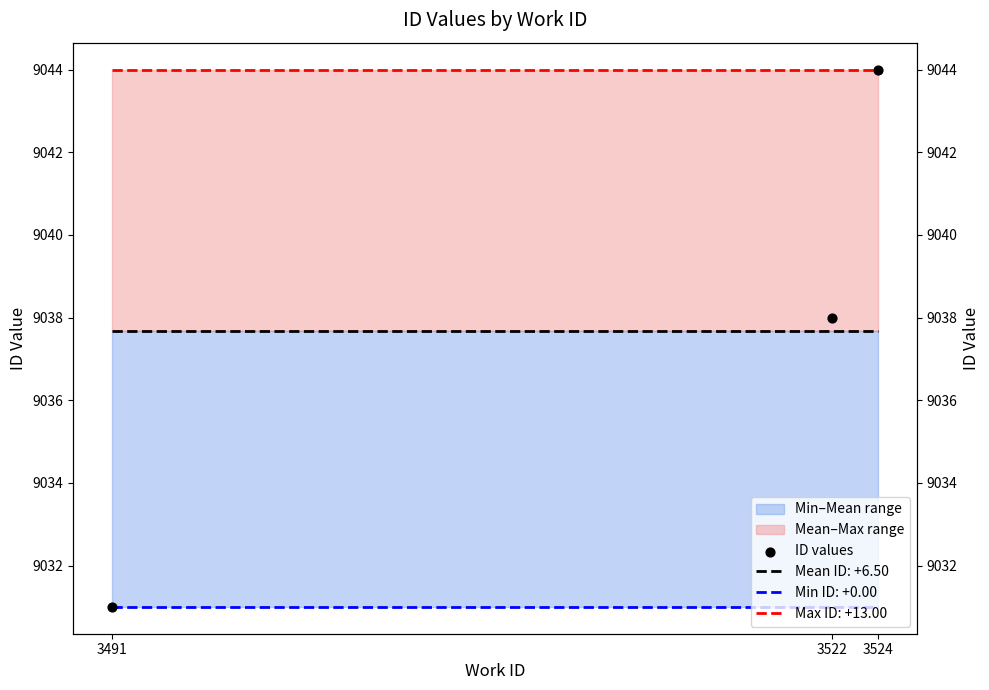

Between 3524 and 3522, which is larger?

3524